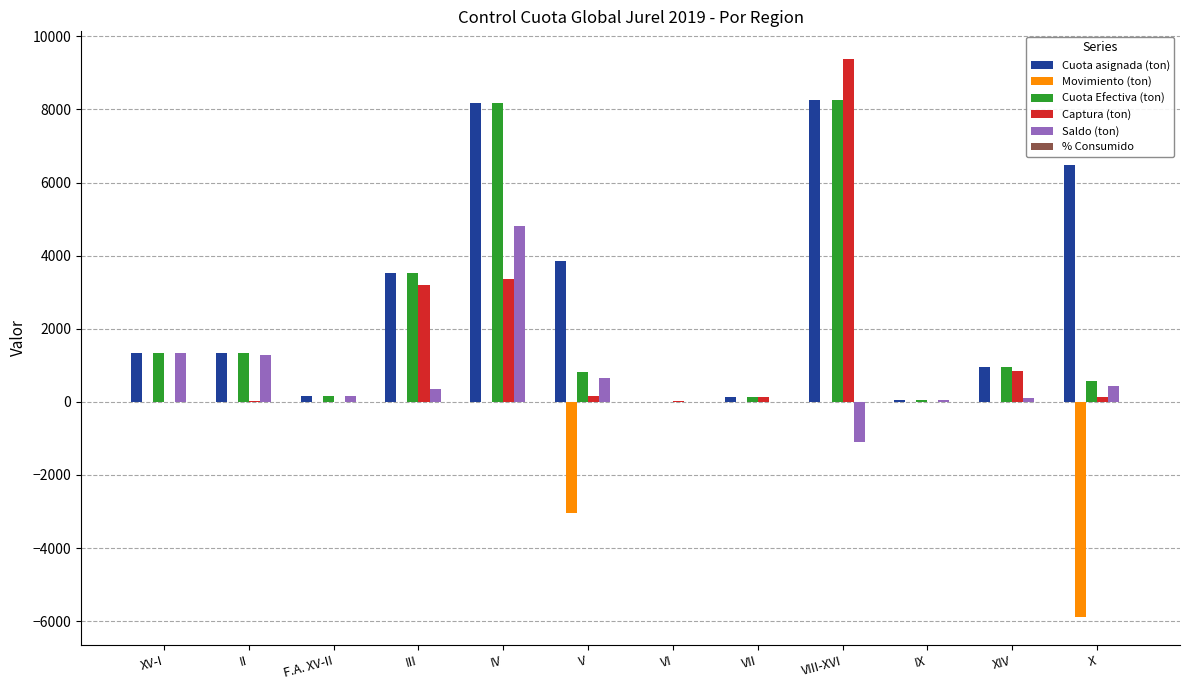

What is the spread (max minus min) of values at IV?

8175.0